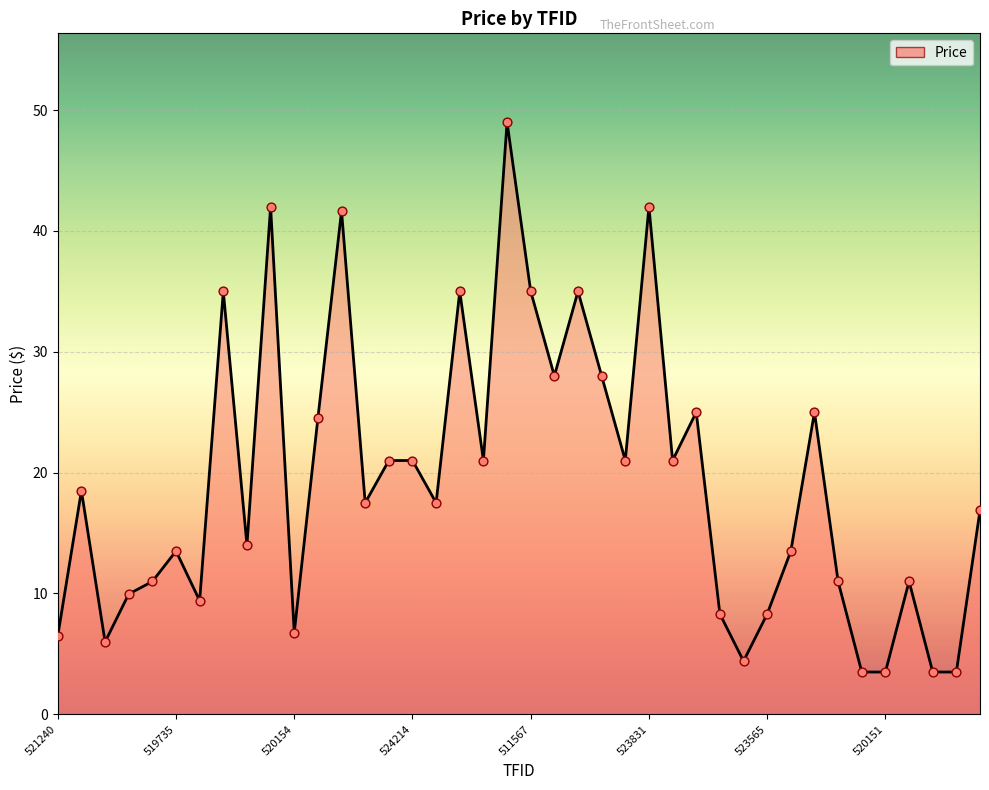

What is the greatest value displayed?

49.0